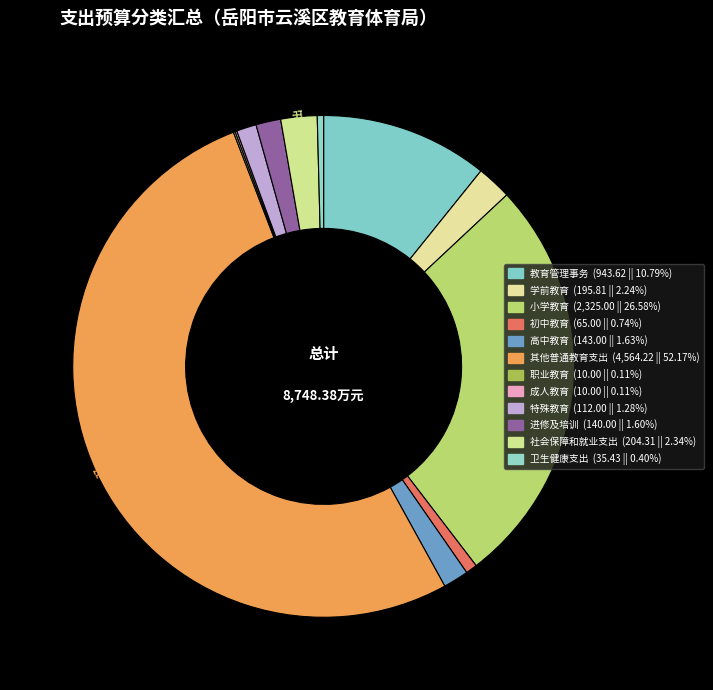

To the nearest percent, what is the difference between the 高中教育 and 社会保障和就业支出 slice percentages?

1%